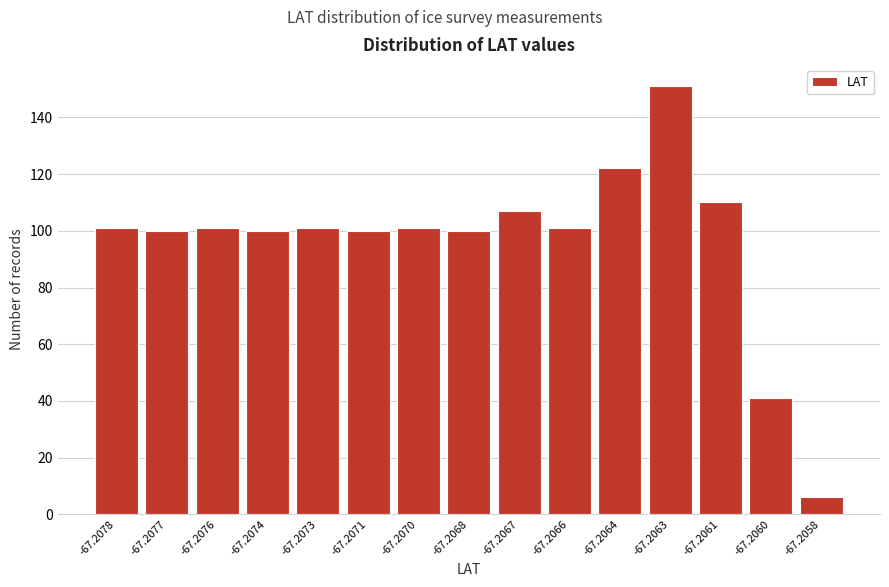

Reading right to left, list all the values displayed in this chart.

6	41	110	151	122	101	107	100	101	100	101	100	101	100	101